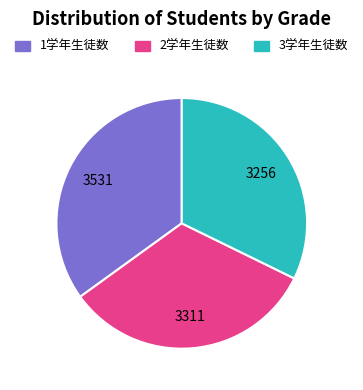

What is the largest slice in the pie chart?

1学年生徒数